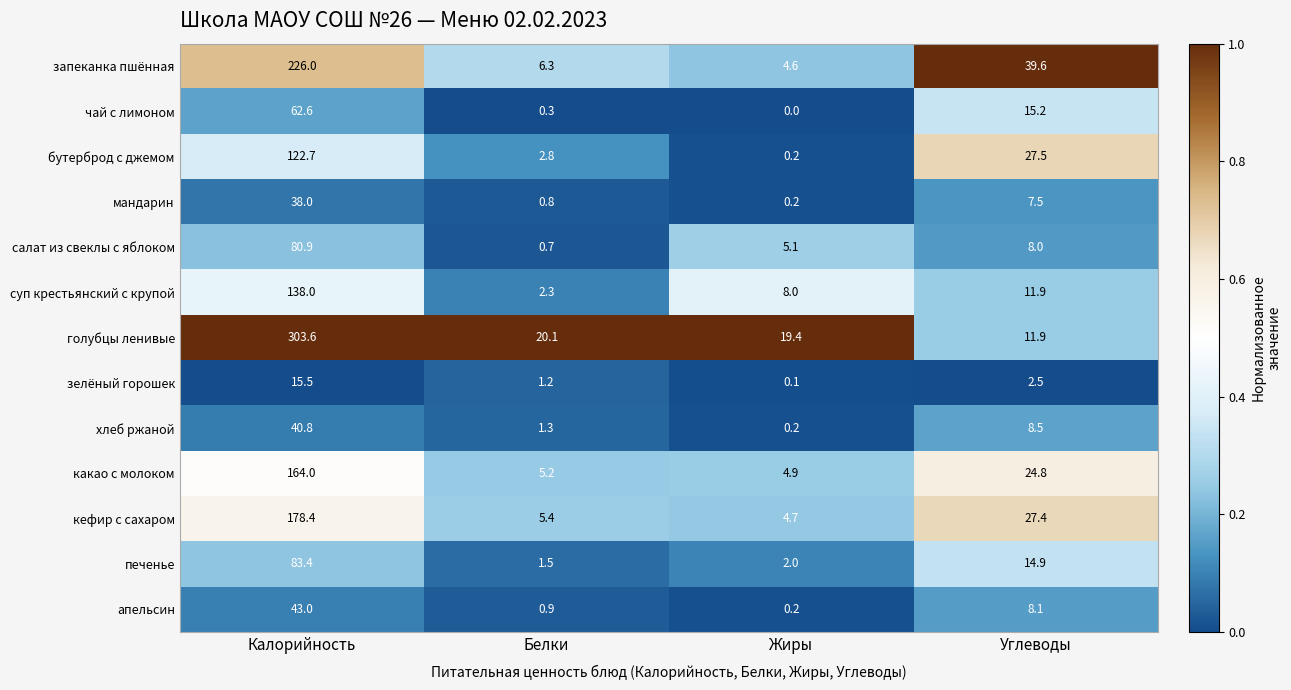

Rank the series at Калорийность from lowest to highest value.

зелёный горошек, мандарин, хлеб ржаной, апельсин, чай с лимоном, салат из свеклы с яблоком, печенье, бутерброд с джемом, суп крестьянский с крупой, какао с молоком, кефир с сахаром, запеканка пшённая, голубцы ленивые